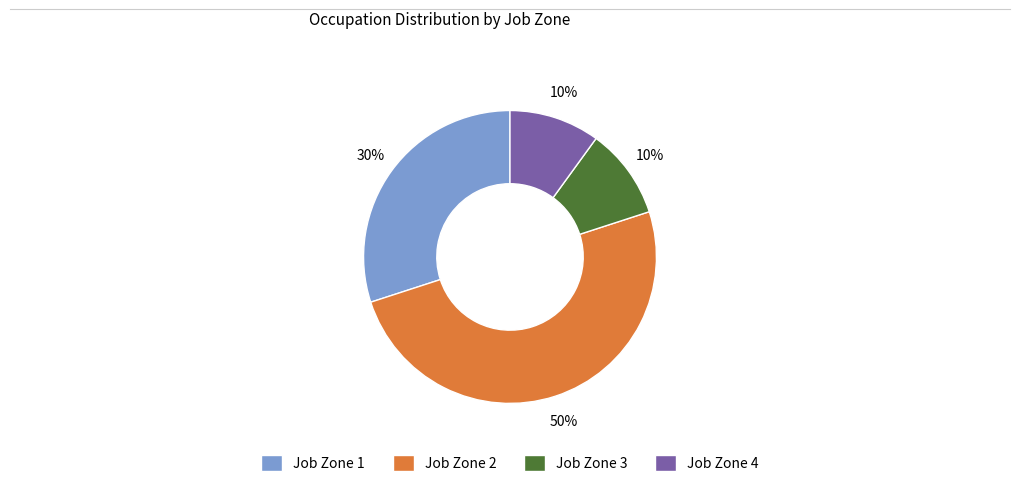

To the nearest percent, what is the combined percentage of Job Zone 3 and Job Zone 4?

20%